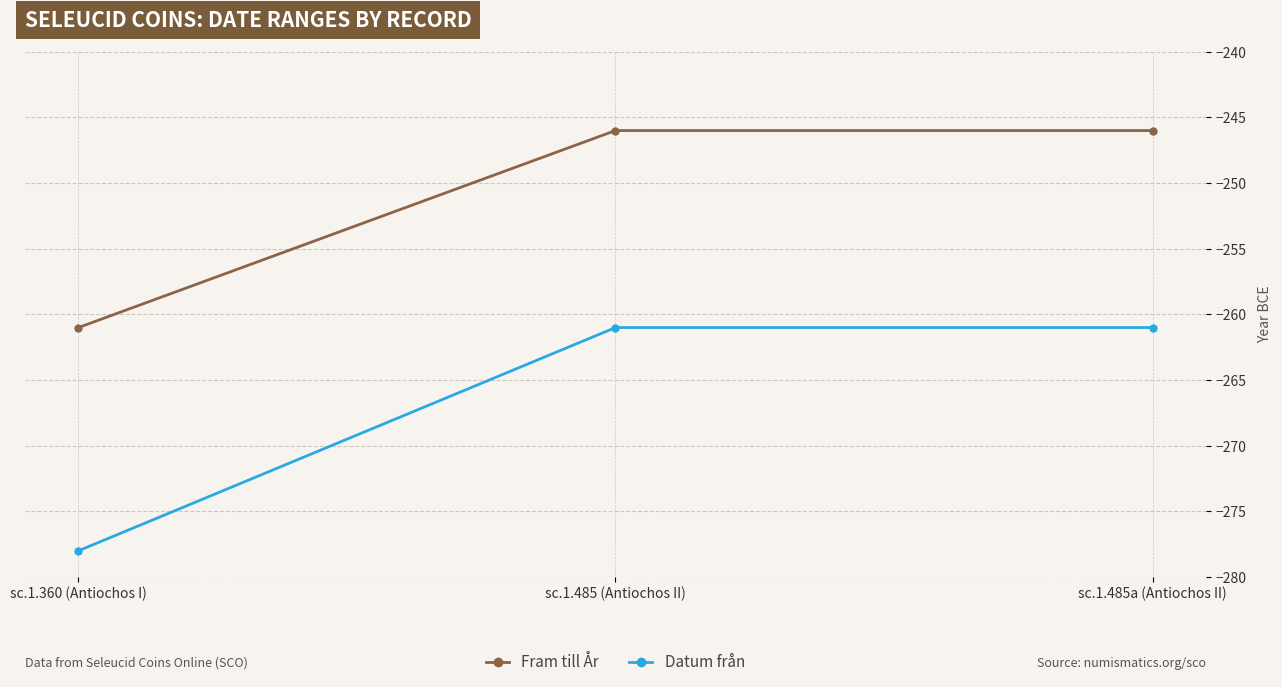

What is the smallest value displayed?

-278